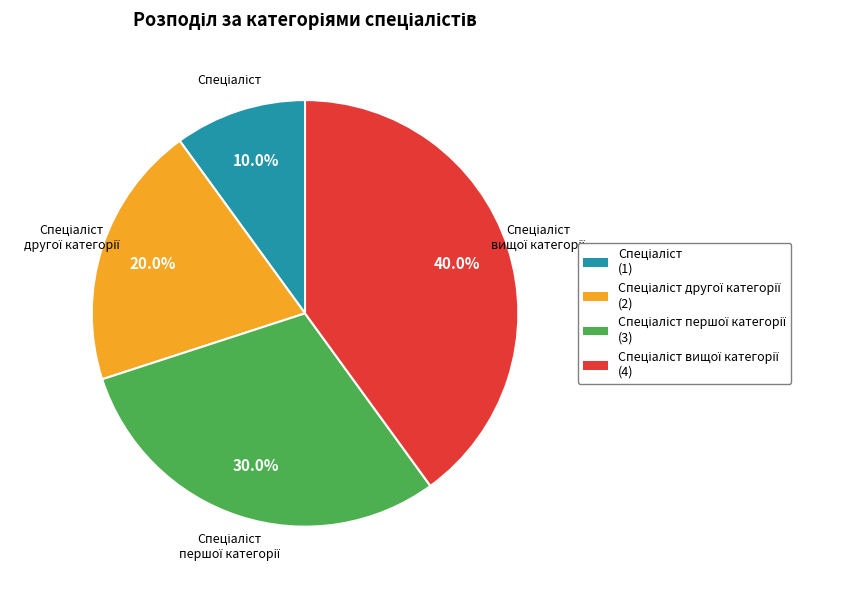

Does any single category account for the majority?

No